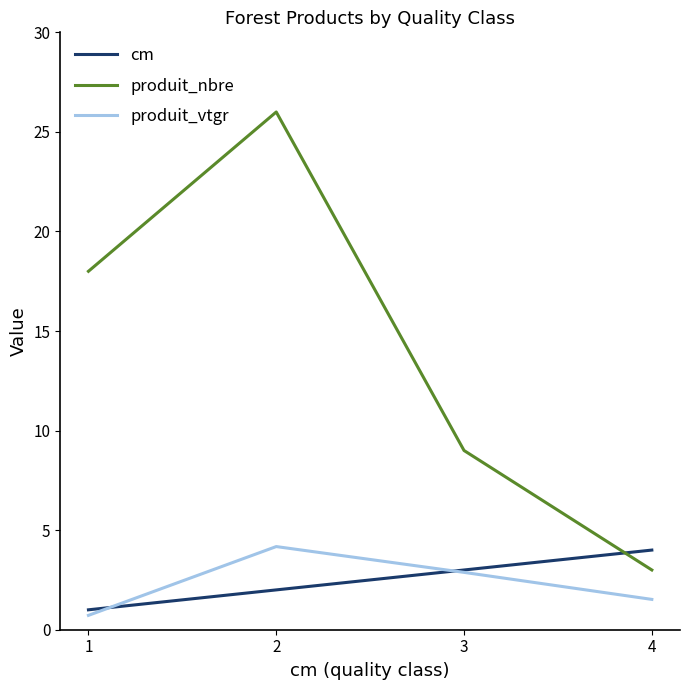

How many interior local peaks does the produit_vtgr series have?

1